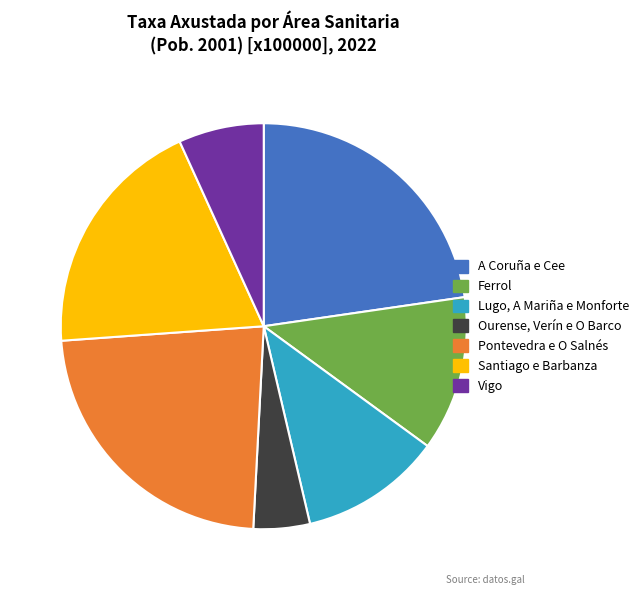

Does any single category account for the majority?

No